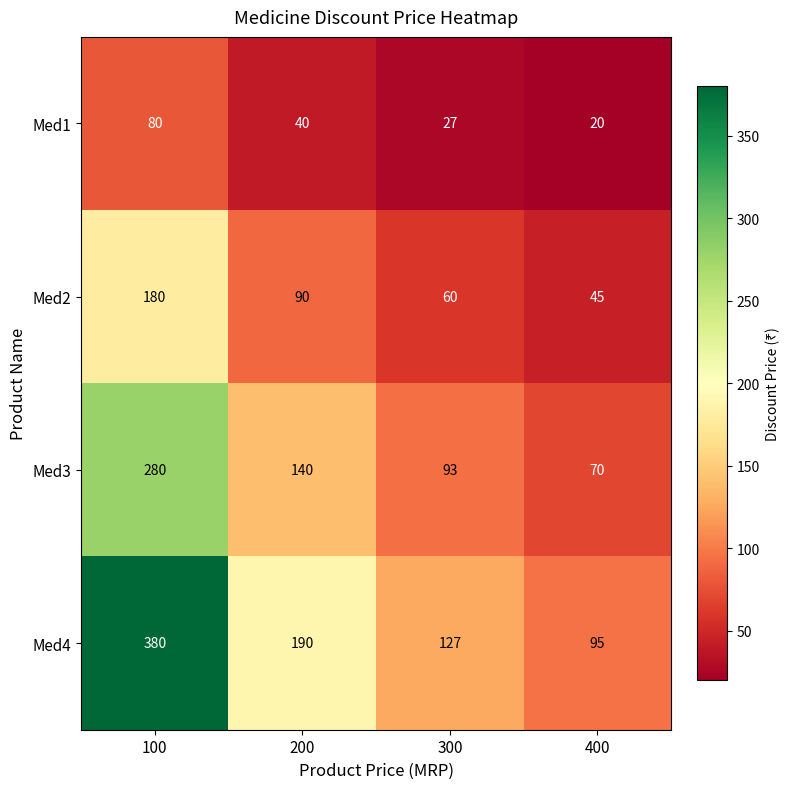

List the series in order of their overall mean, lowest first.

Med1, Med2, Med3, Med4